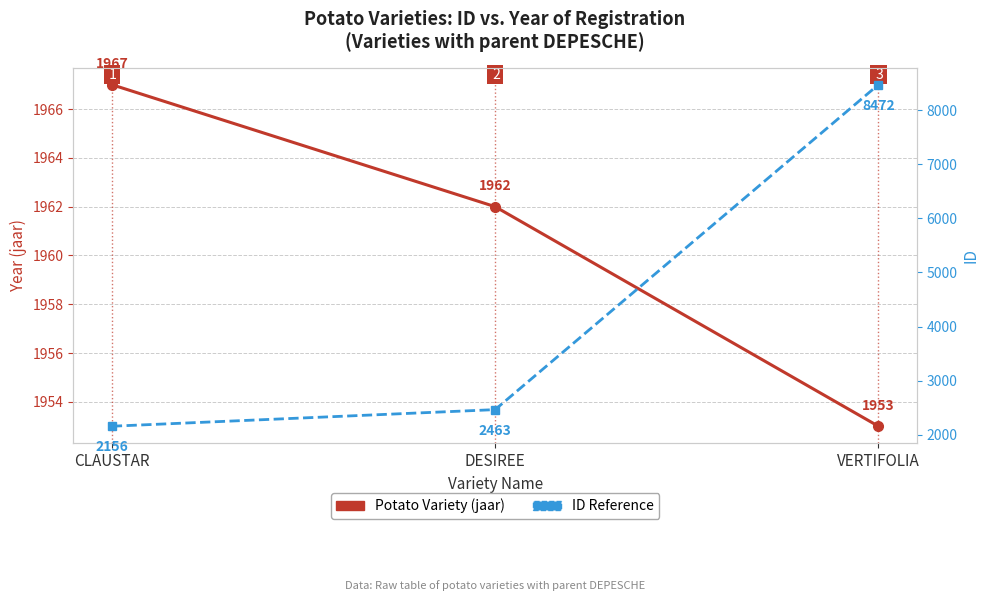

What are all the series names shown in the legend?

Potato Variety (jaar), ID Reference